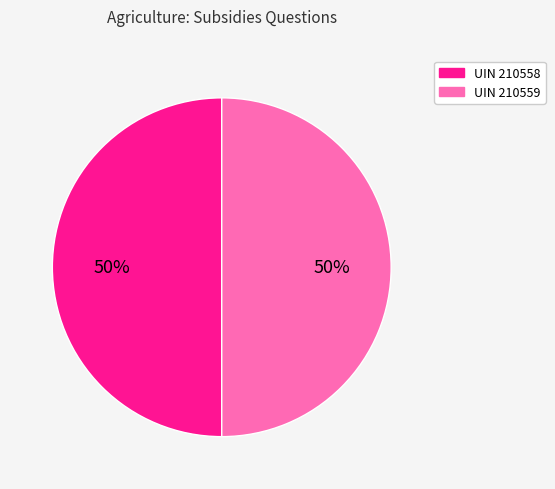

To the nearest percent, what is the average slice percentage?

50%